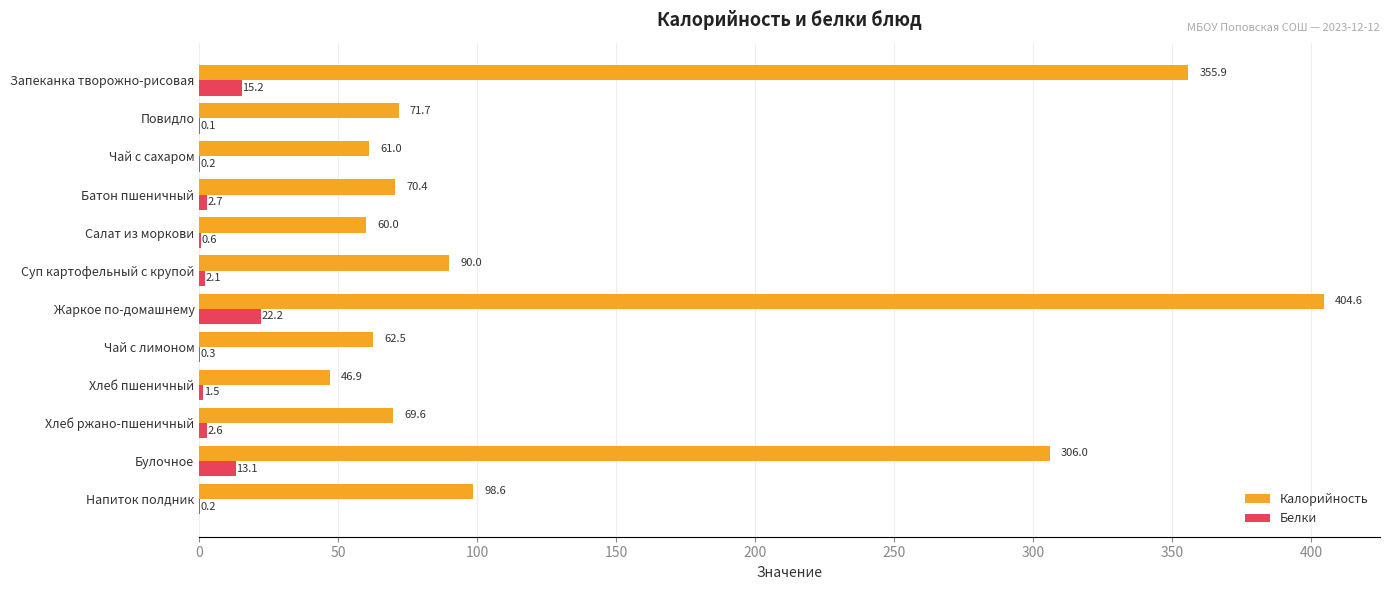

What is the sum of the Калорийность values at Хлеб пшеничный and Суп картофельный с крупой?

136.9